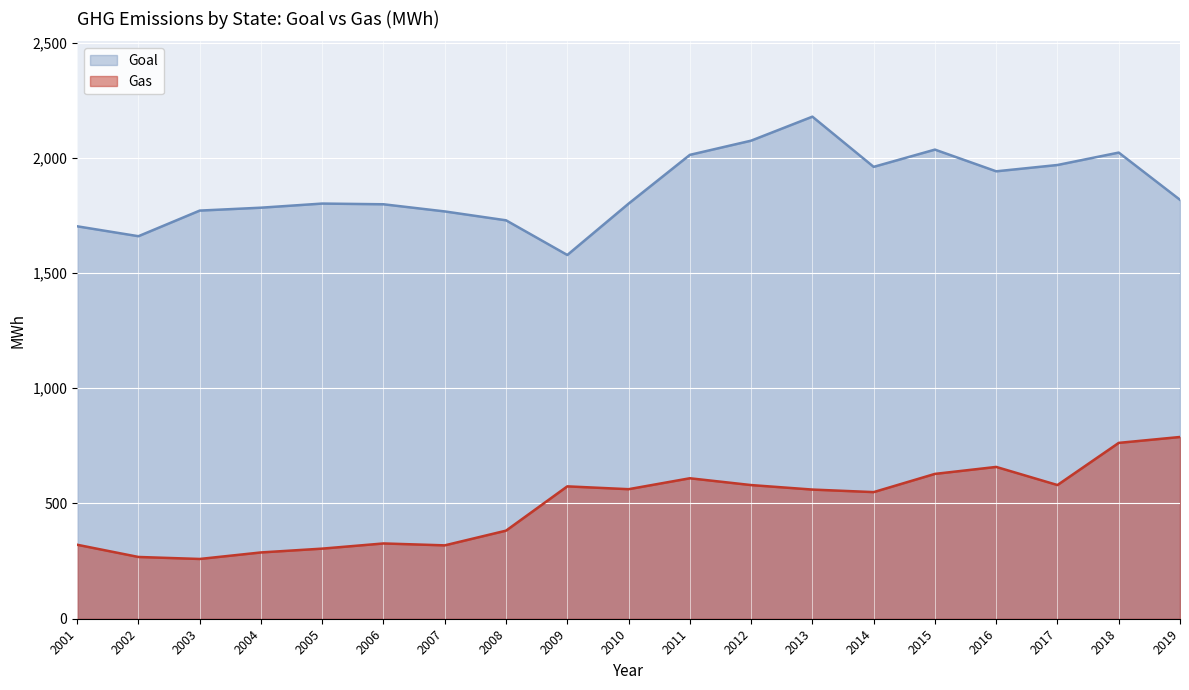

What is the value of the Gas point at the 4th from the left?

287.6